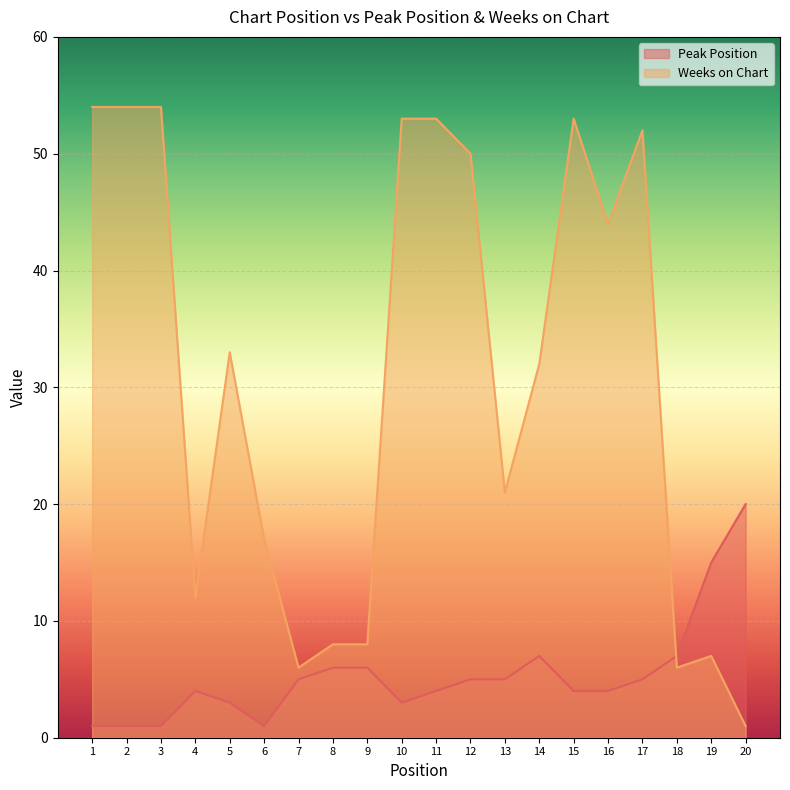

Does the chart display data point markers on the line(s)?

No